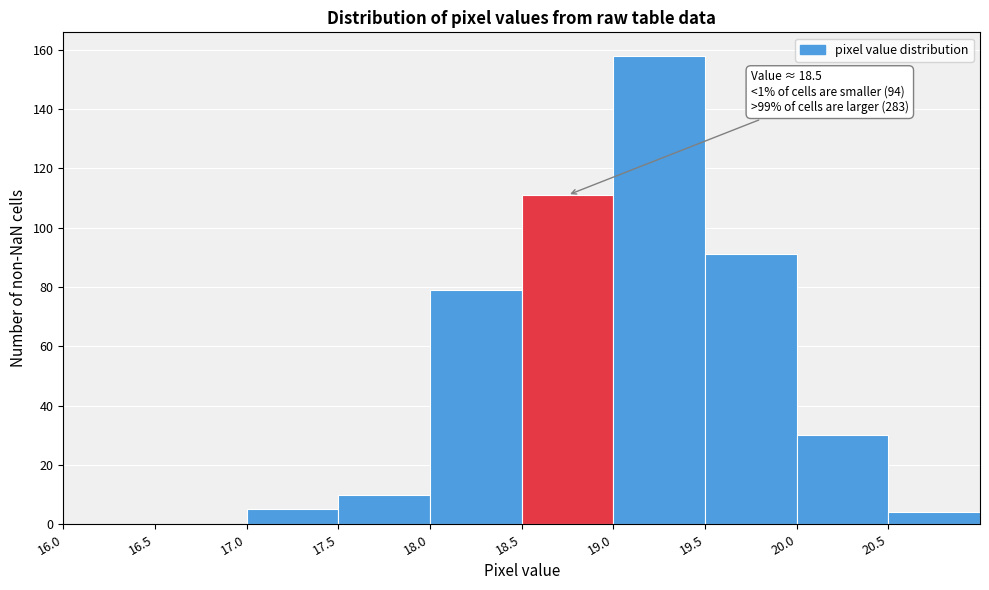

Which range on the x-axis has the tallest bar?

19.0 to 19.5